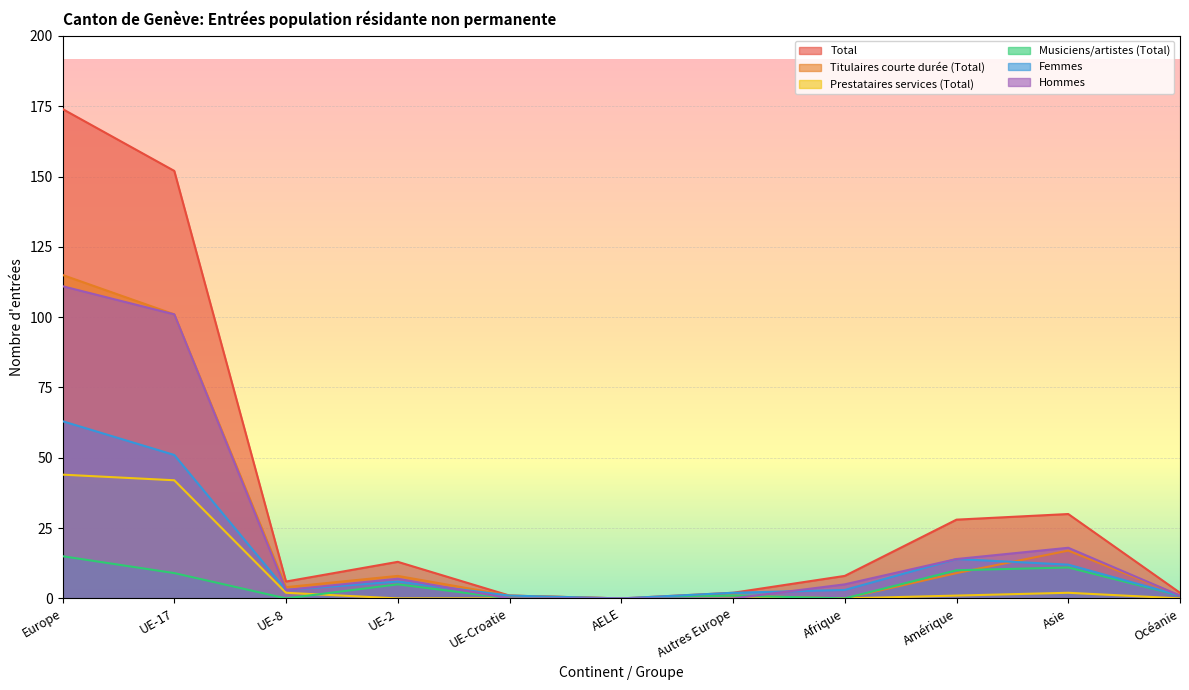

Count the number of categories in the chart.

11